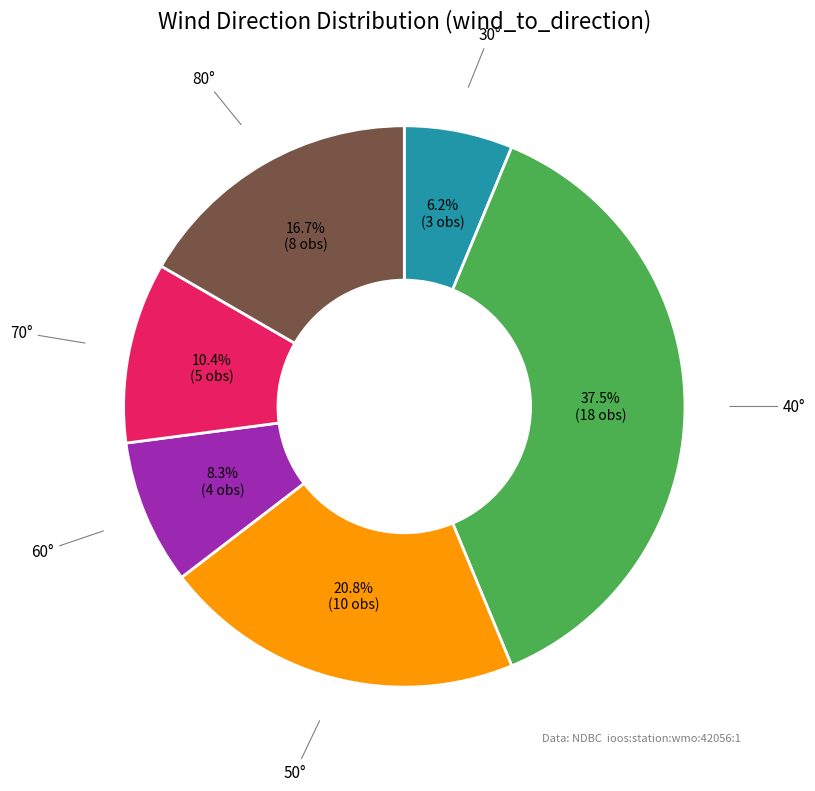

Does any single category account for the majority?

No